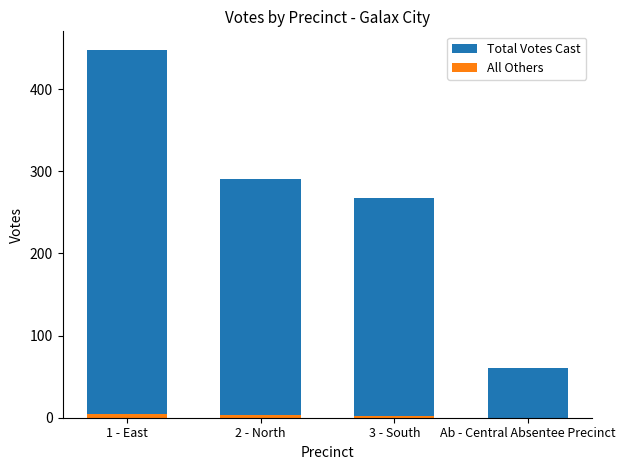

Reading left to right, transcribe all the data shown in this chart.

Total Votes Cast: 1 - East=448	2 - North=291	3 - South=267	Ab - Central Absentee Precinct=60
All Others: 1 - East=5	2 - North=3	3 - South=2	Ab - Central Absentee Precinct=0